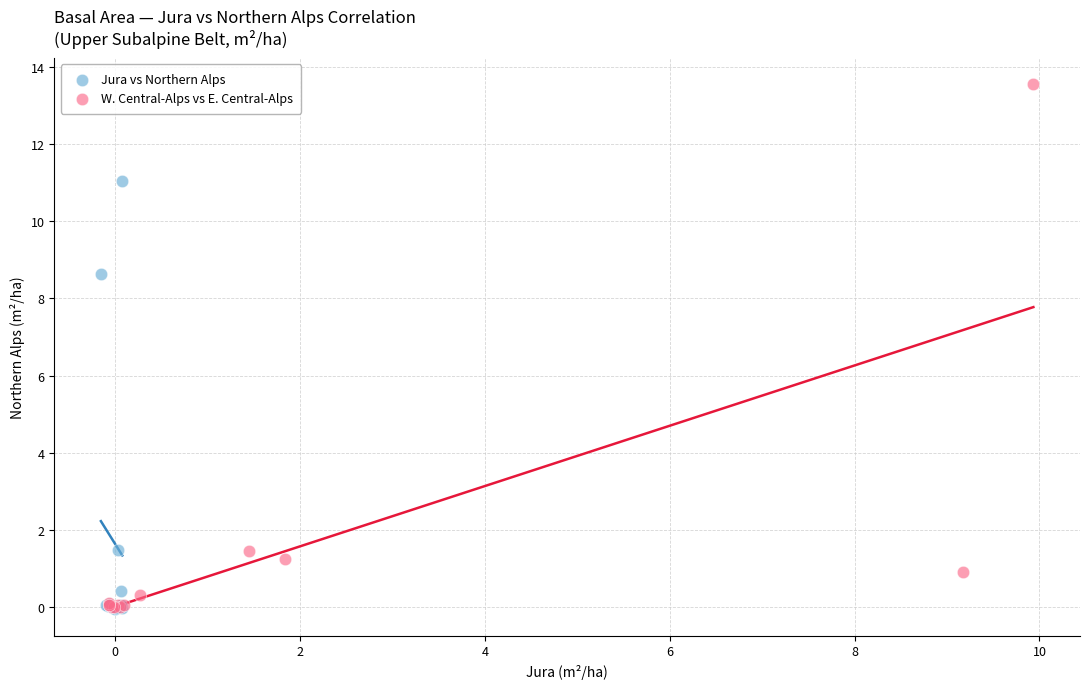

Which series reaches the maximum Y coordinate?

W. Central-Alps vs E. Central-Alps